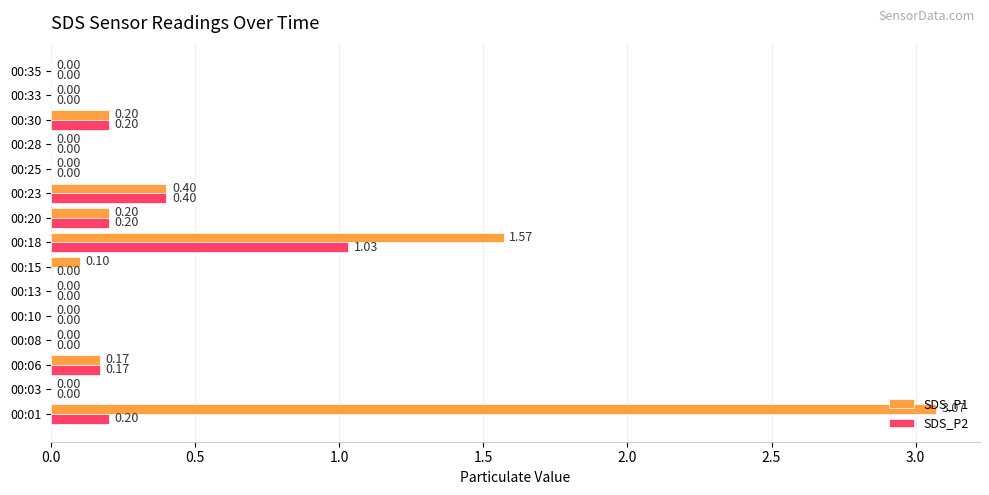

What is the sum of all SDS_P1 values?

5.7